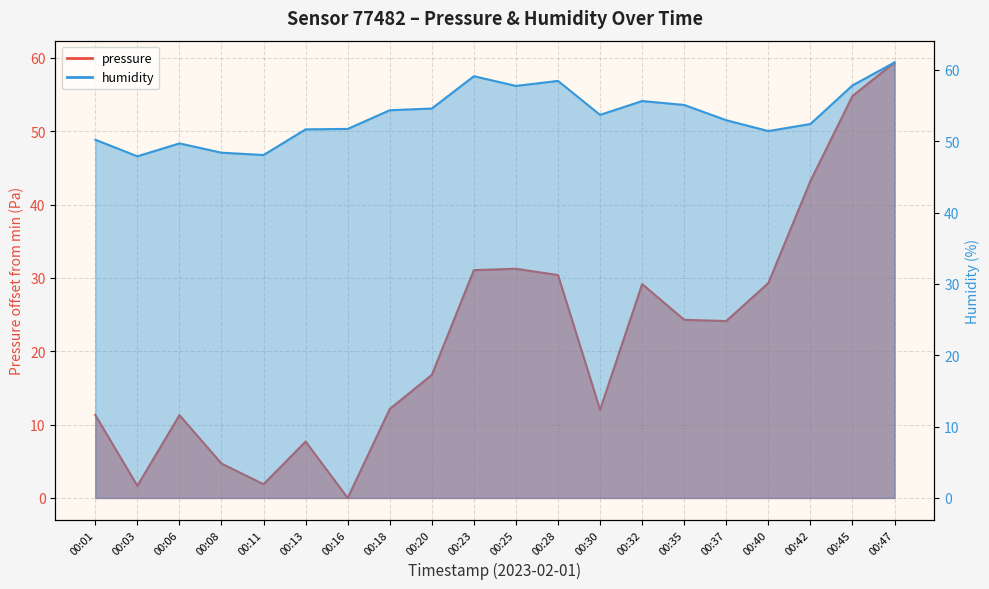

Is it true that pressure equals 31.2 at 00:25?

True